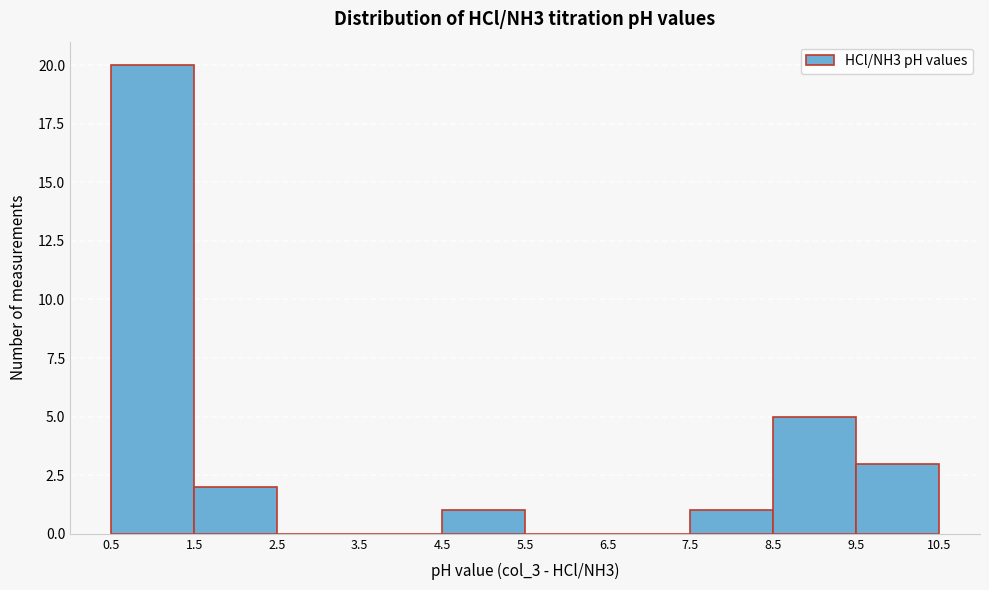

How tall is the bar that spans 0.5 to 1.5 on the x-axis? The values are not printed on the chart, so give them approximately, as read against the axis.

20